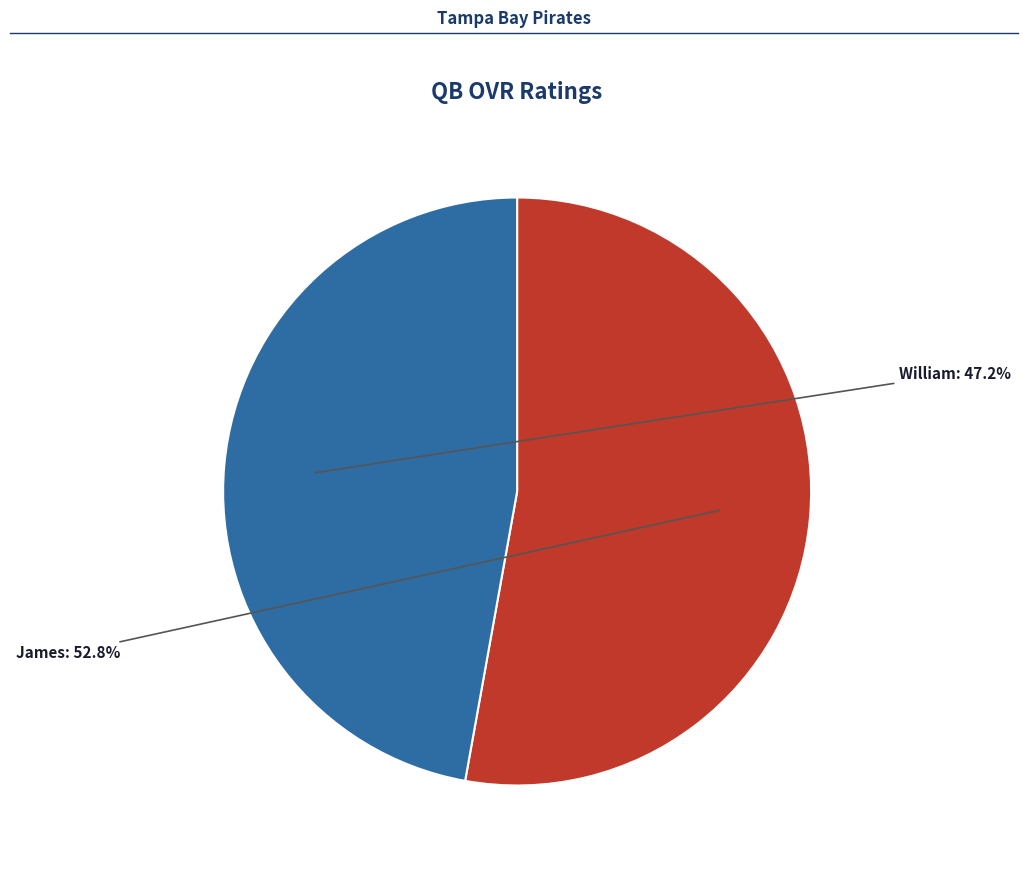

Is there any slice that represents more than half of the pie?

Yes